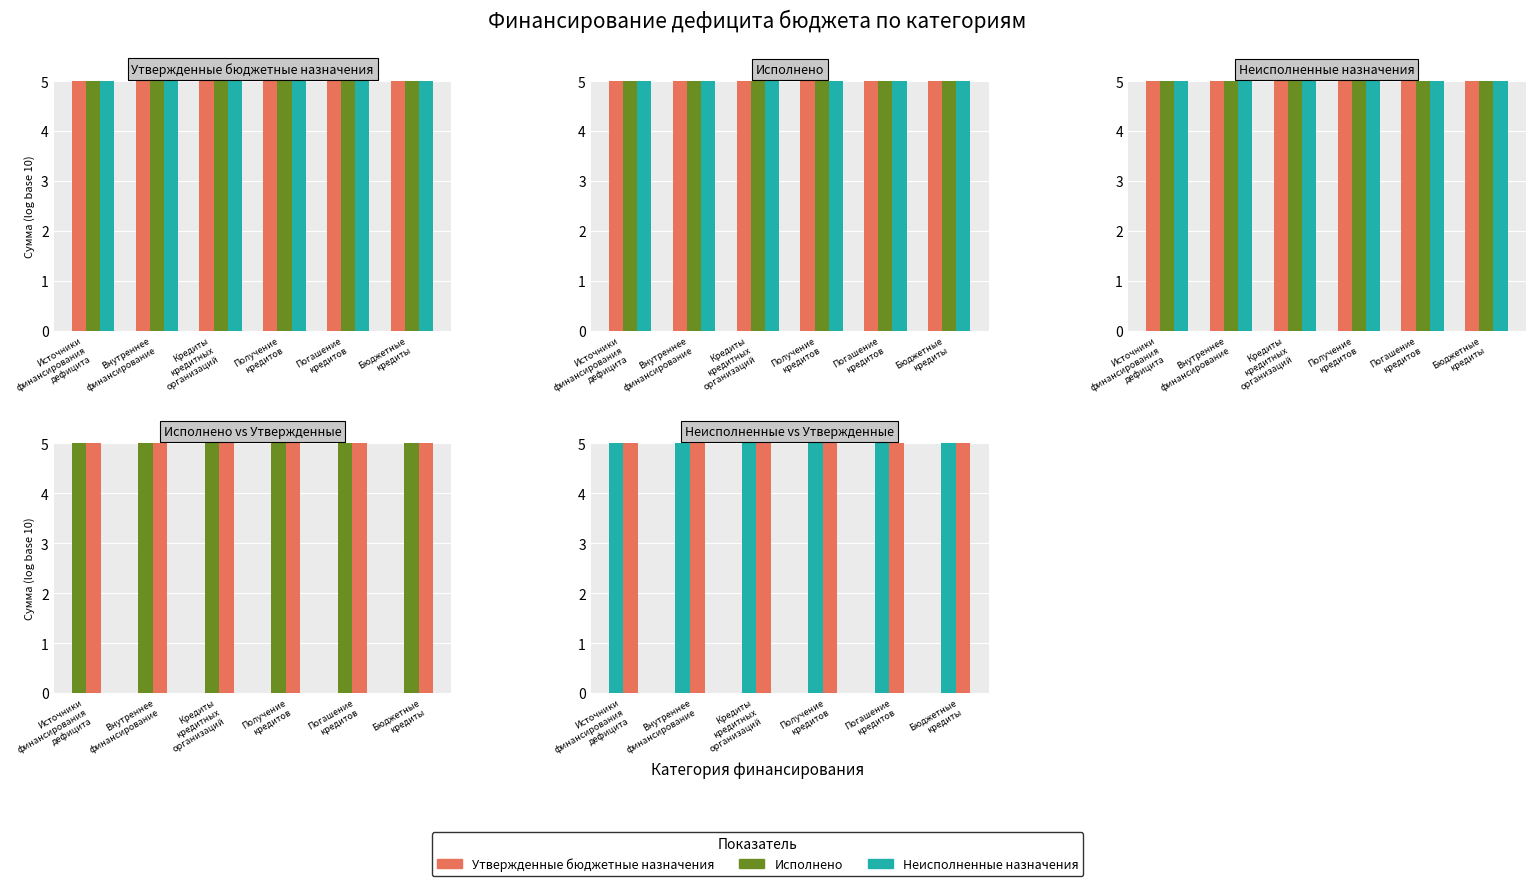

At which category does the chart reach its peak across all series?

Получение
кредитов